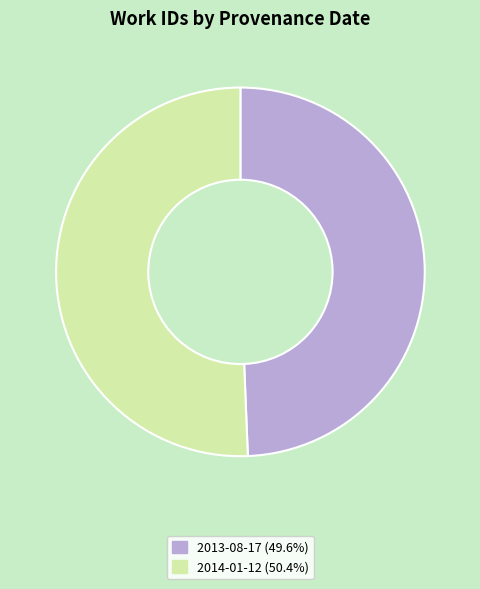

Do 2013-08-17 and 2014-01-12 together represent more than half of the pie?

Yes